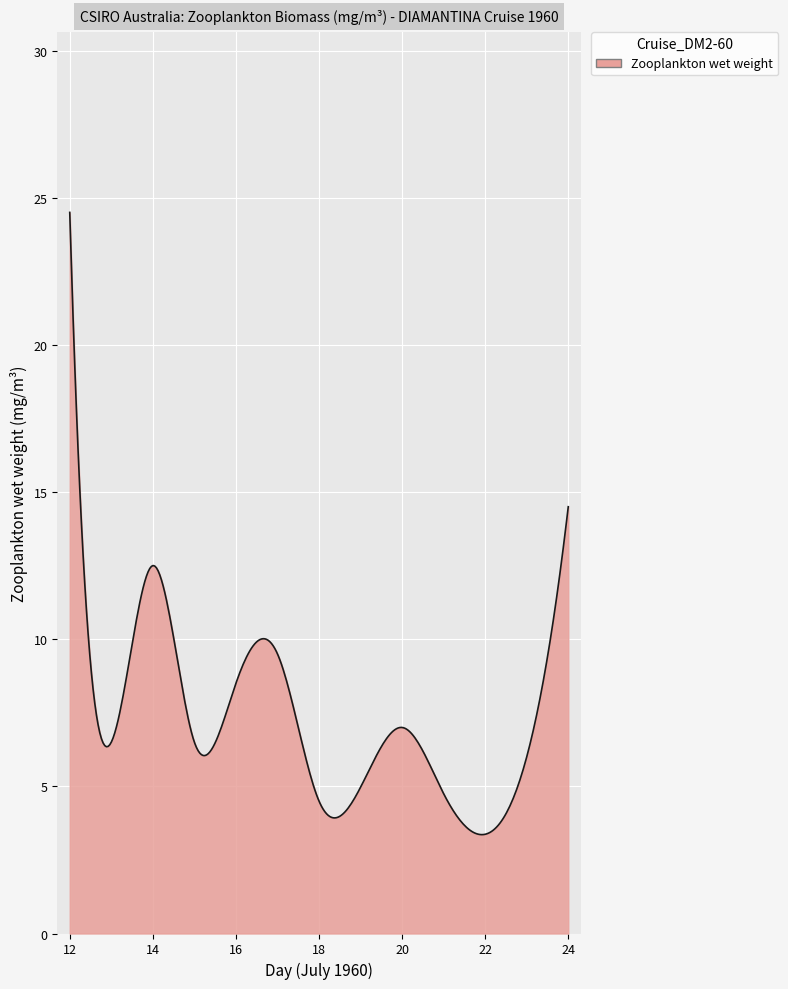

What is the minimum value shown in the chart?

3.4